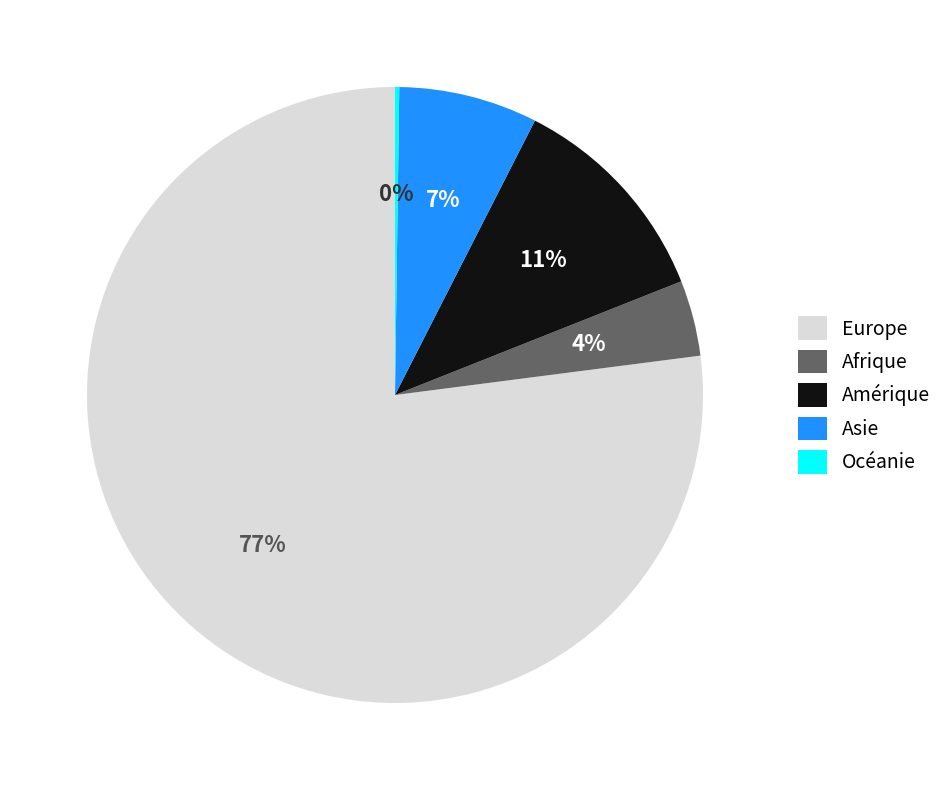

True or false: Asie accounts for 7% of the total.

True